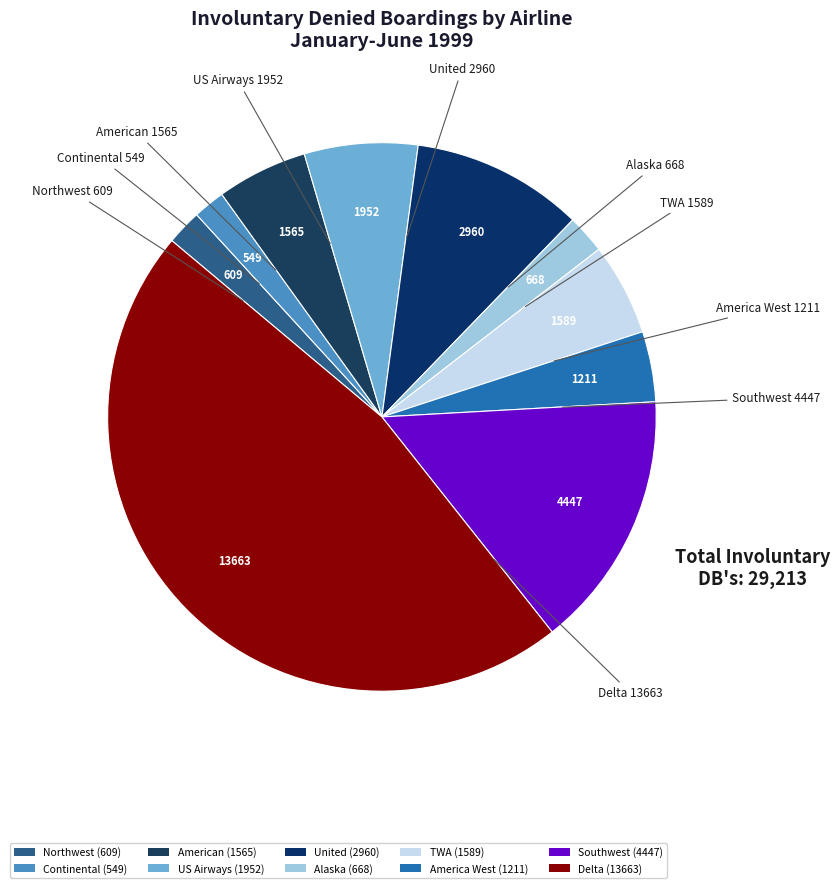

How many slices are in this pie chart?

10